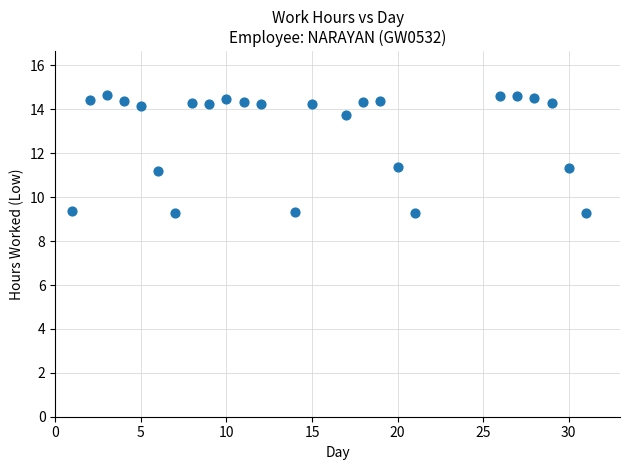

What is the range of X values (max minus min)?

30.0